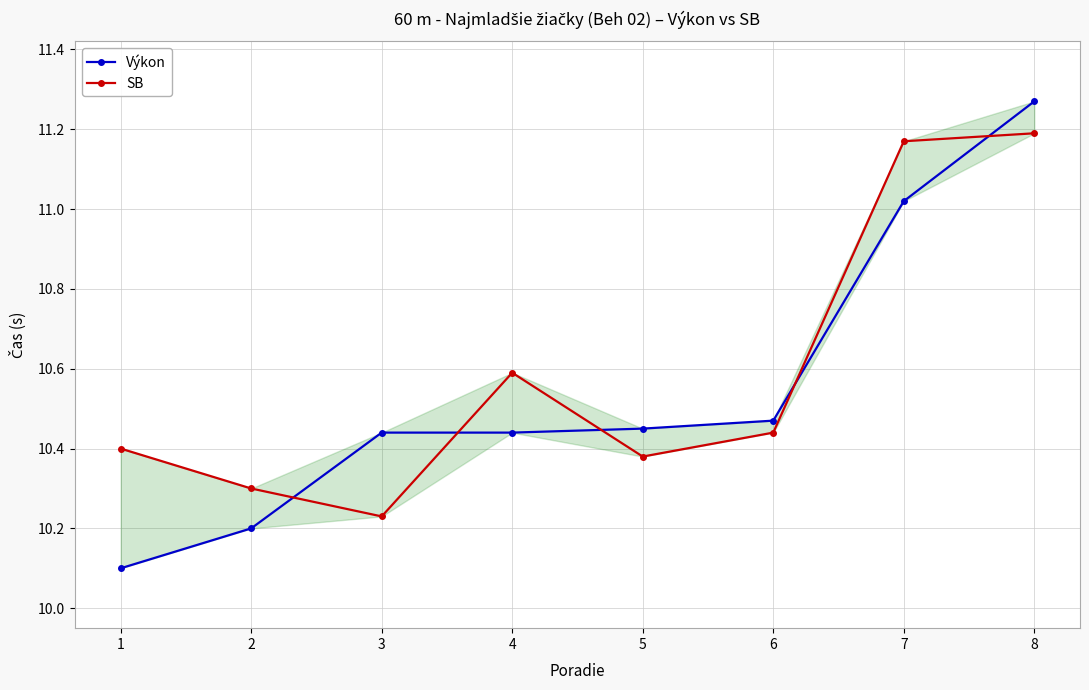

Rank the series by their maximum value, from highest to lowest.

Výkon, SB